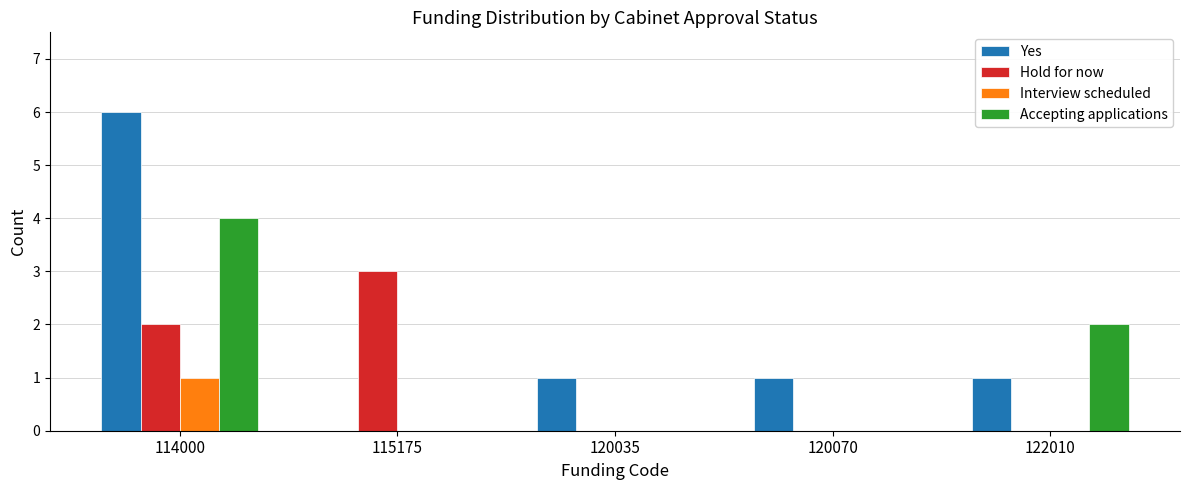

How many Accepting applications values are between 0 and 2?

4